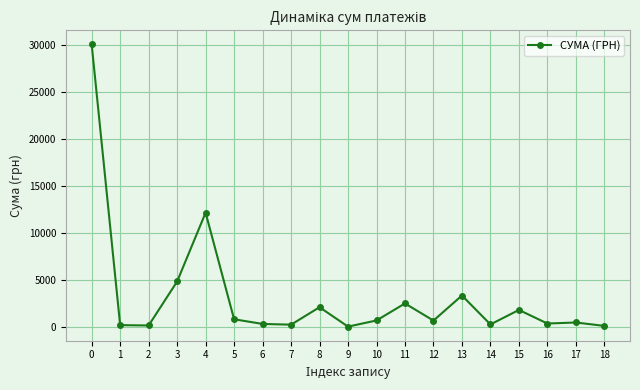

What is the difference between the second highest and second lowest values?

12027.0